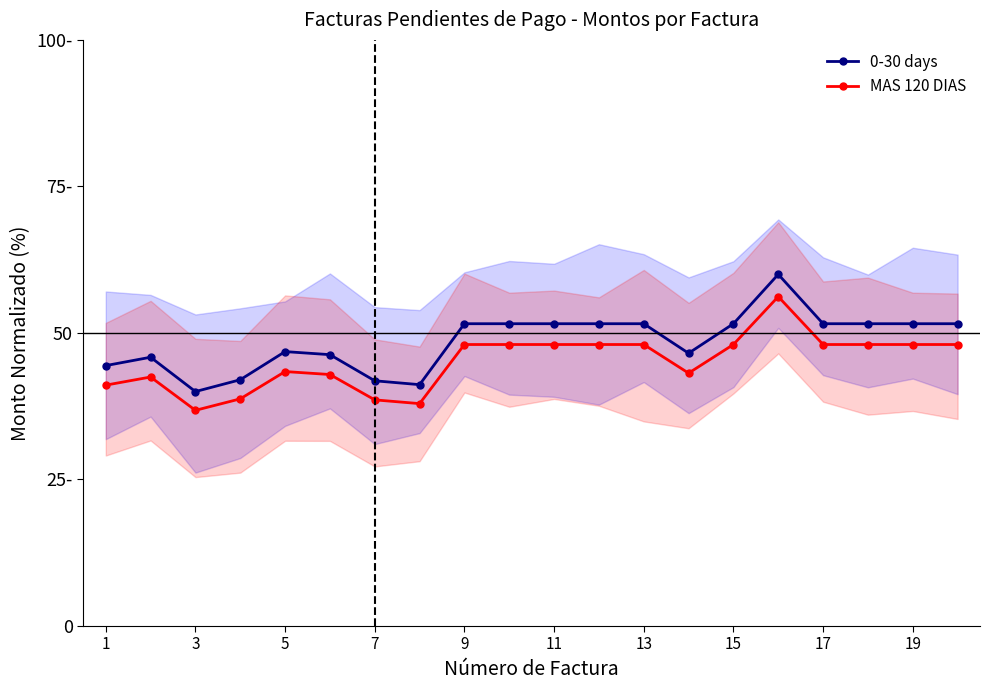

Which series changed the most between 14 and 15?

0-30 days